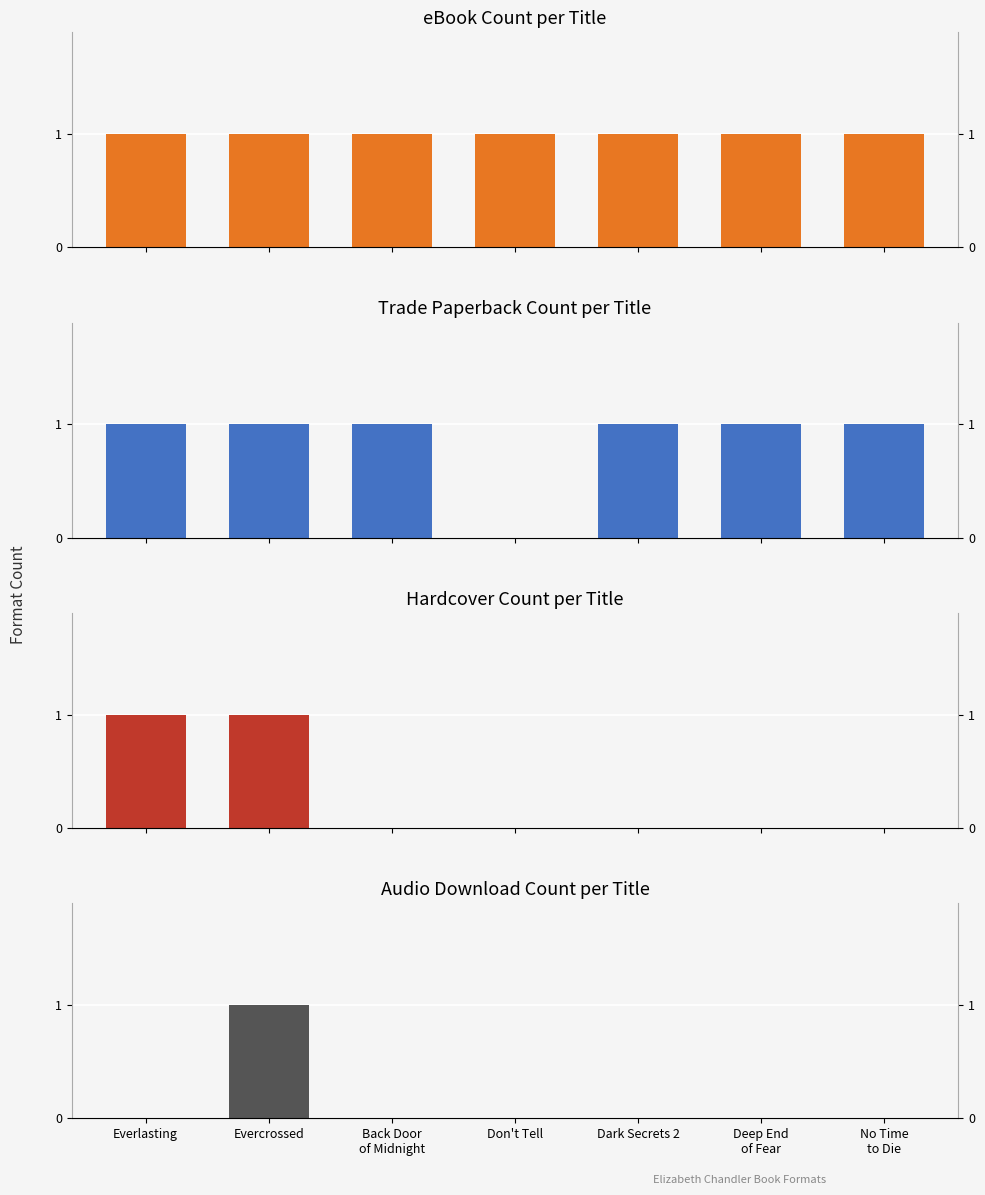

How many groups of bars are there?

7